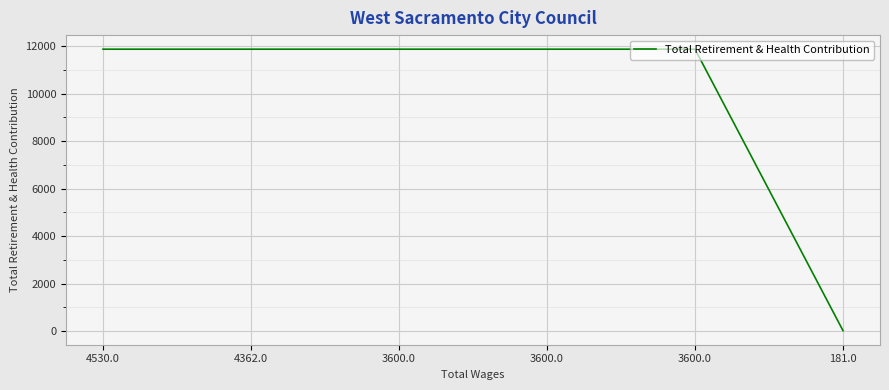

The value at 181.0 is 7. True or false?

False